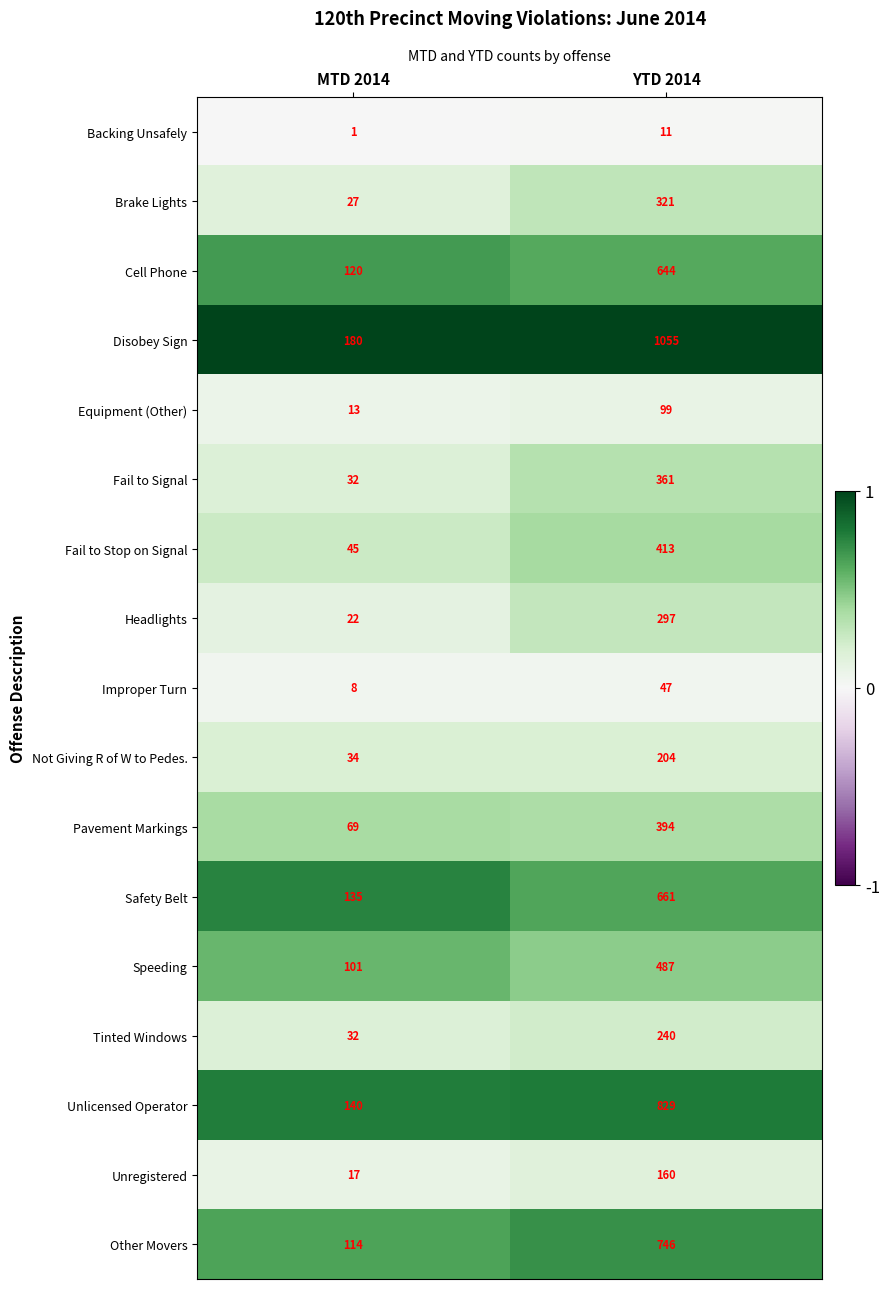

Which category has the highest value in the Unlicensed Operator series?

YTD 2014